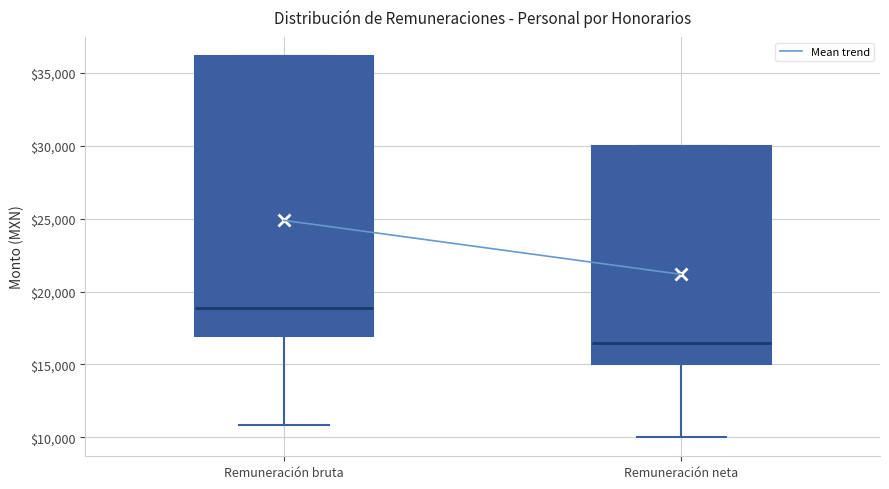

Reading left to right, transcribe this box plot: for each box, give where its median line is, the range the box spans, and where its two whiskers end, as read against the y-axis. The values are not printed on the chart, so give them approximately, as read against the axis.

Remuneración bruta: median 19000, box 17000 to 36000, whiskers 11000 to 36000
Remuneración neta: median 16500, box 15000 to 30000, whiskers 10000 to 30000